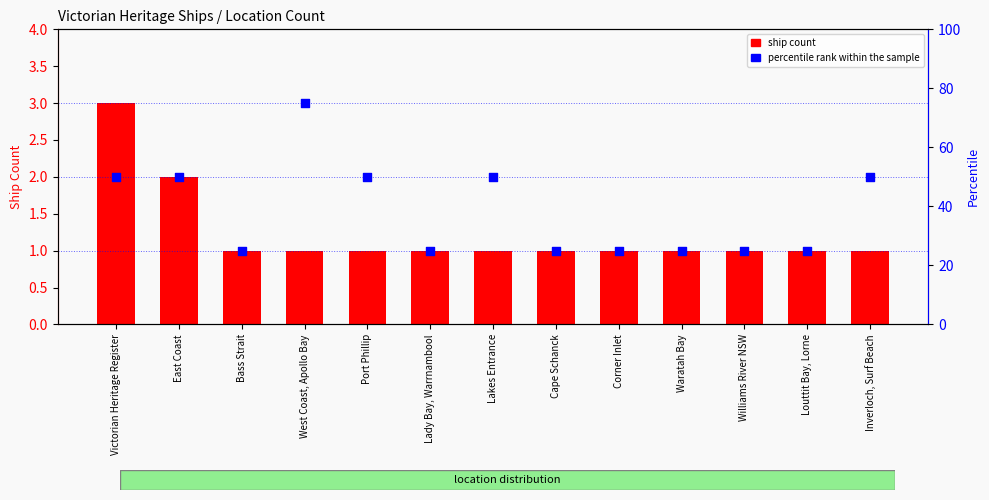

Which series contains the lowest Y value?

ship count